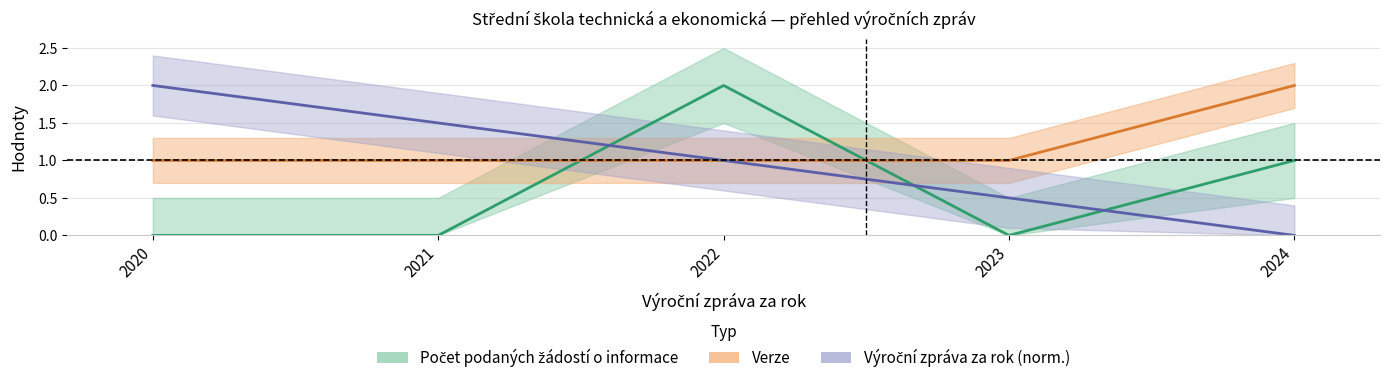

Rank the series at 2021 from highest to lowest value.

Výroční zpráva za rok, Verze, Počet podaných žádostí o informace